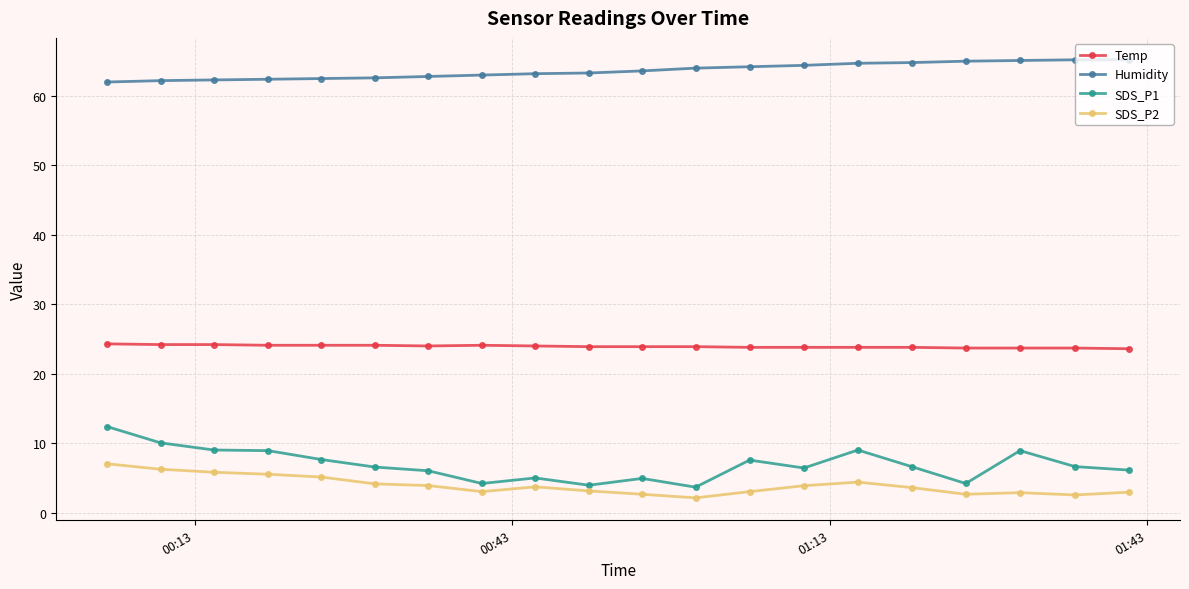

What is the minimum value for Humidity?

62.0